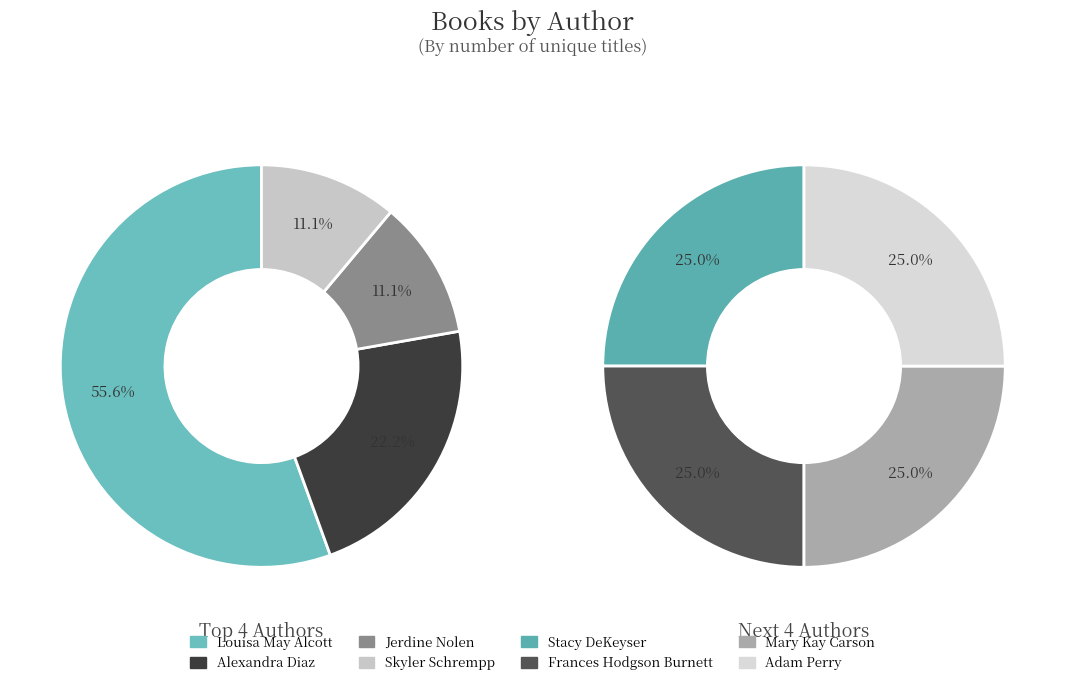

Which category has the biggest portion of the pie?

Louisa May Alcott (1100336)